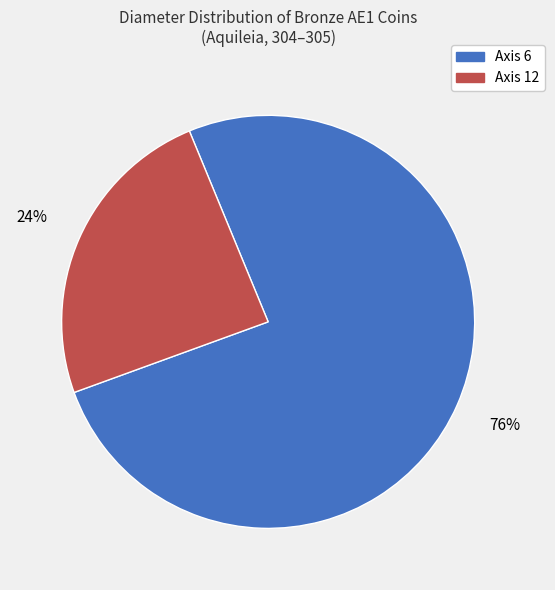

To the nearest percent, what is the average slice percentage?

50%